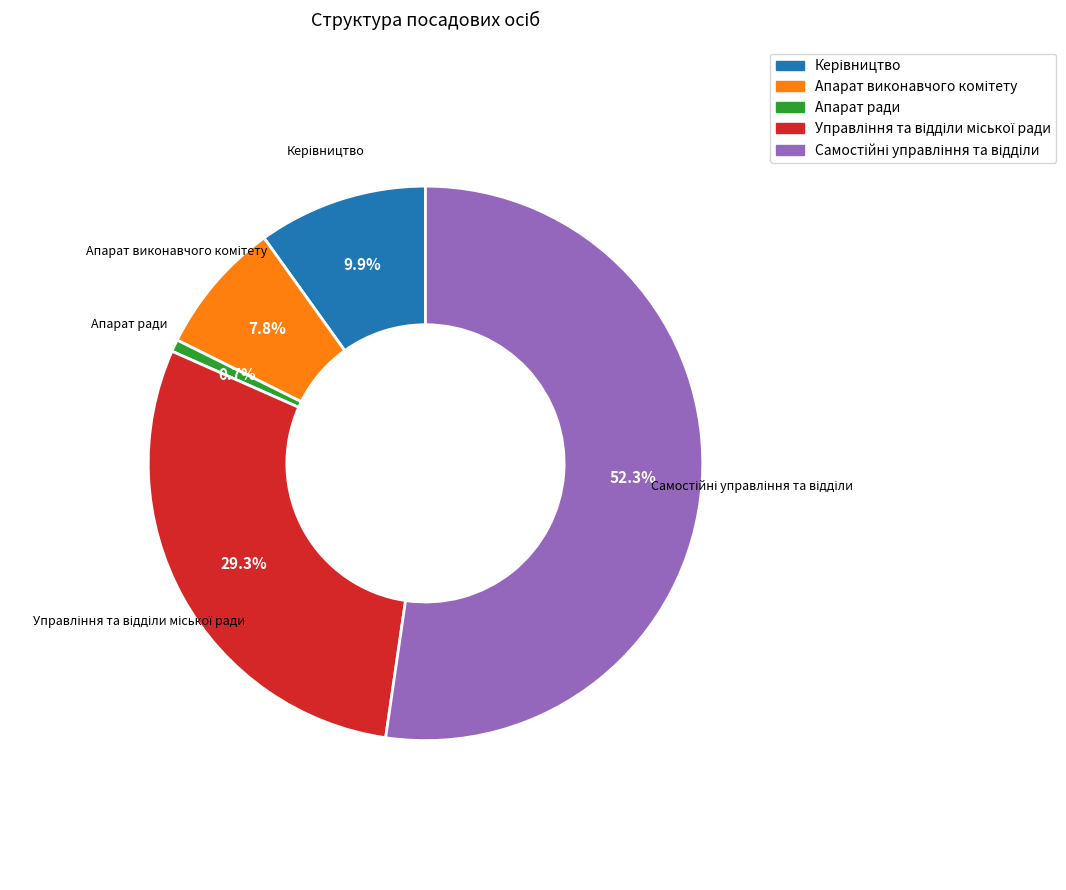

Count the number of slices in the pie.

5